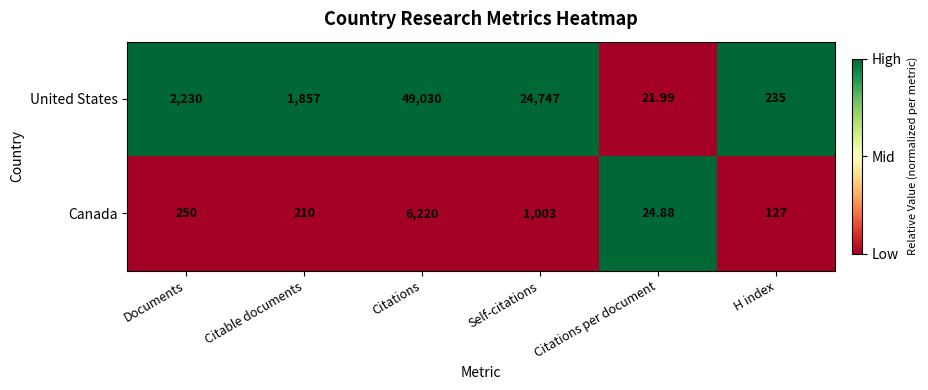

Rank the series by their maximum value, from lowest to highest.

Canada, United States